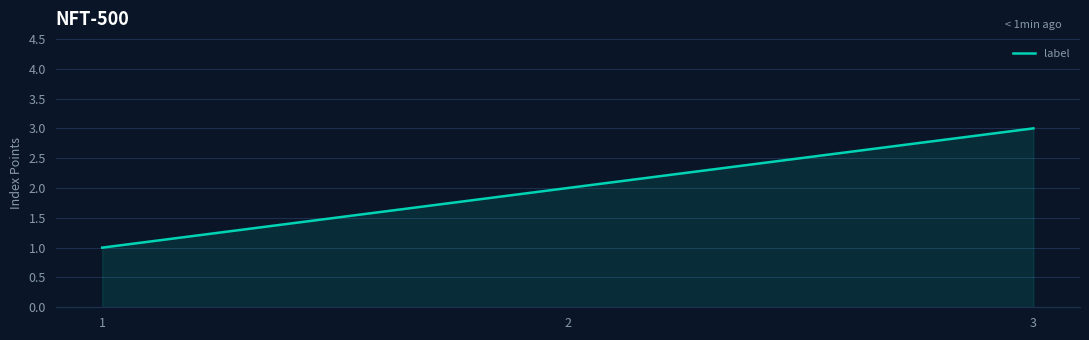

Where is the data nearest to the value 2?

2